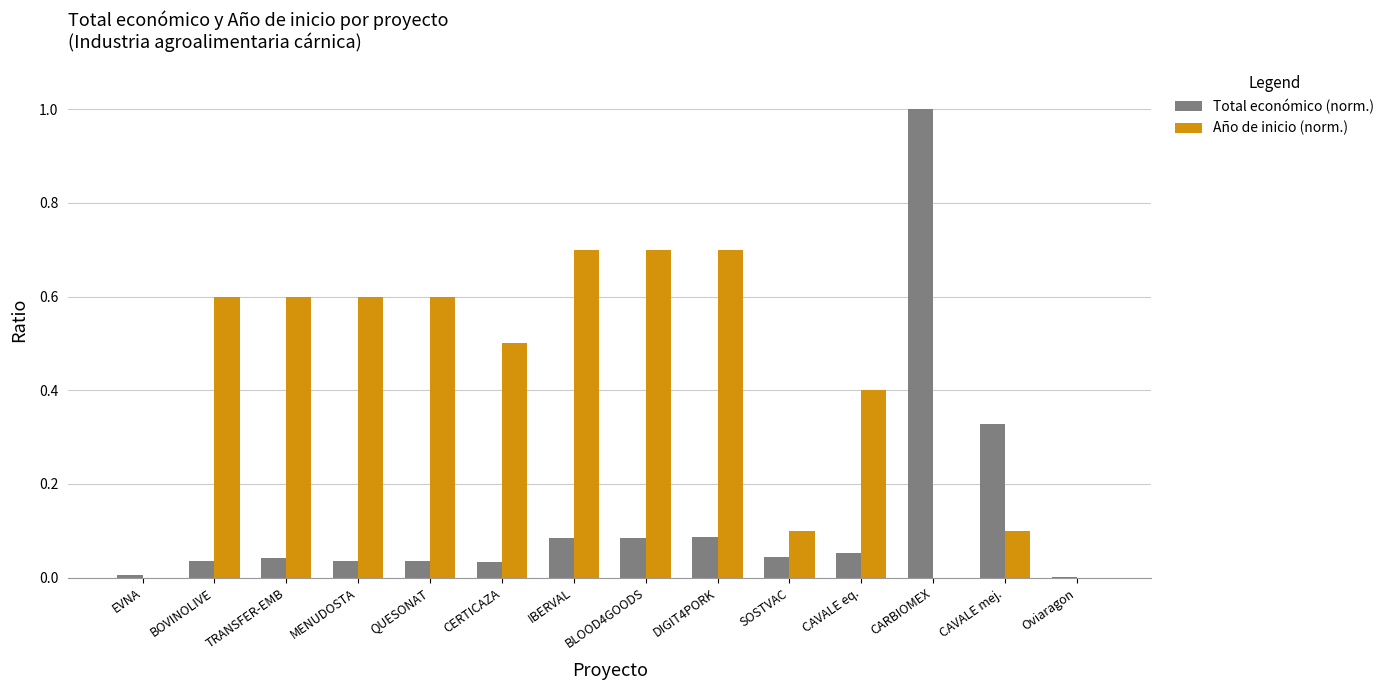

Count the Año de inicio (norm.) values in the range 0 to 1.

14